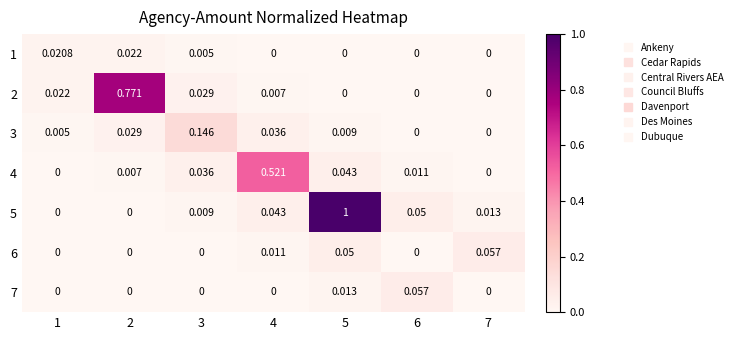

Is the value of 2 at 2 greater than the value of 5 at 4?

Yes